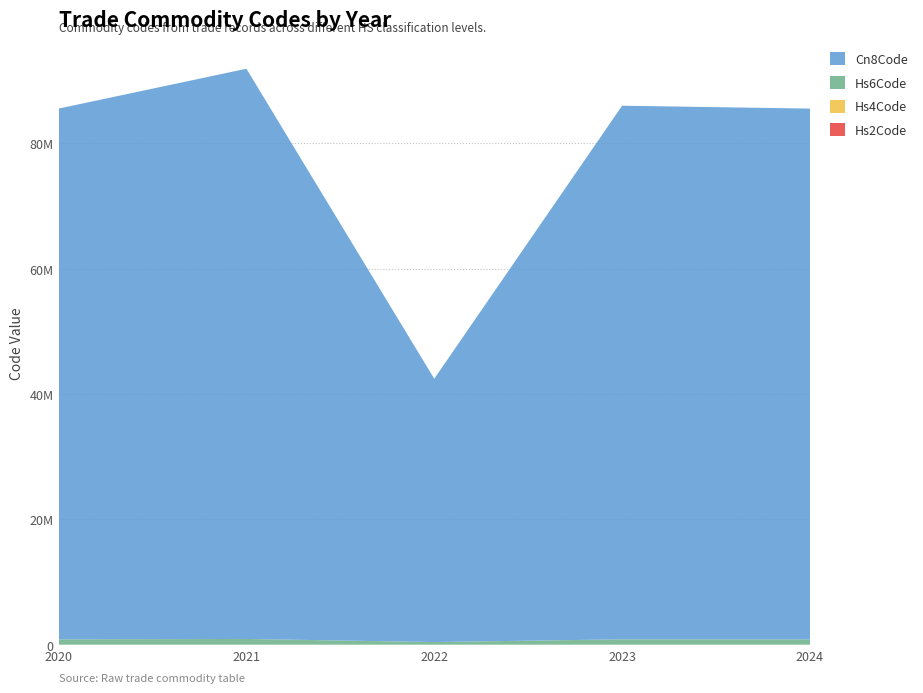

Reading left to right, what are all the values shown in this chart?

Hs2Code: 84	91	42	85	85
Hs4Code: 8471	9101	4202	8517	8471
Hs6Code: 847130	910121	420292	851713	847141
Cn8Code: 84713000	91012100	42029291	85171300	84714100